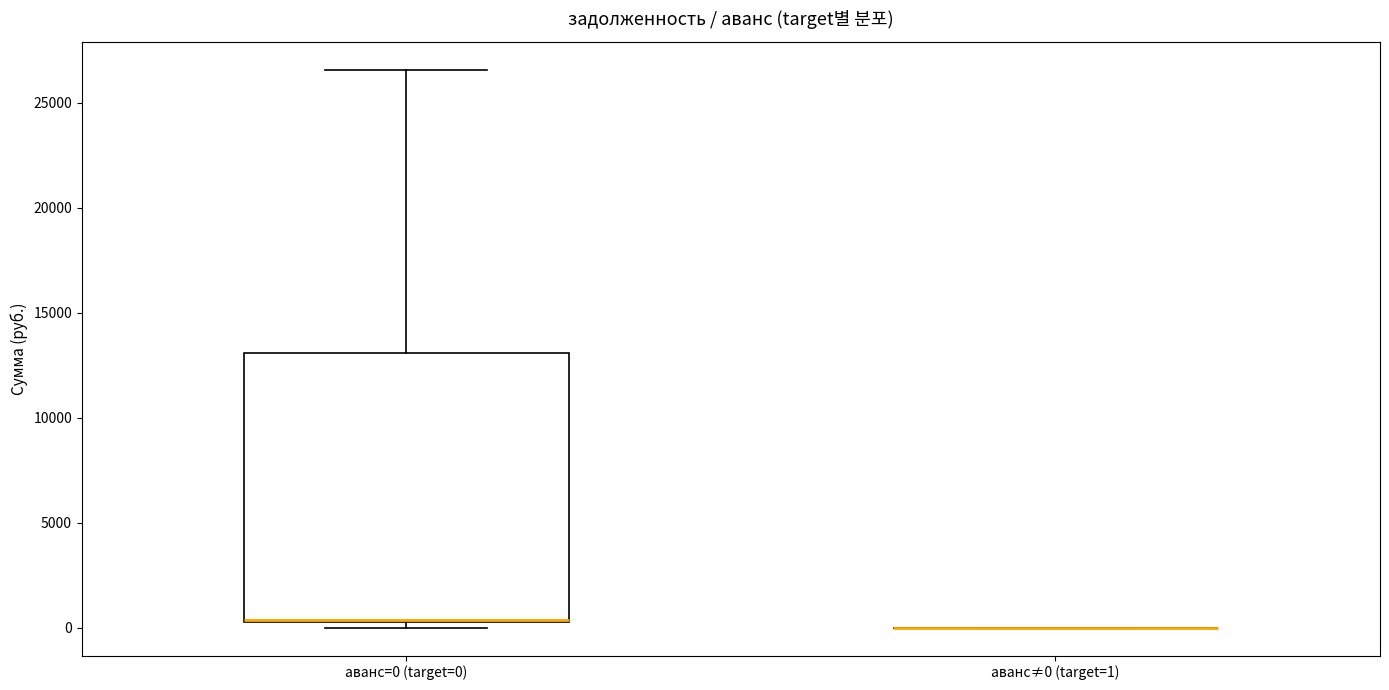

Reading left to right, read every box against the y-axis: the position of its median line, the range the box covers, and the ends of its whiskers. The values are not printed on the chart, so give them approximately, as read against the axis.

аванс=0 (target=0): median 500 (drawn on the box's lower edge), box 500 to 13000, whiskers 0 to 26500
аванс≠0 (target=1): box collapsed to a line at 0, whiskers 0 to 0